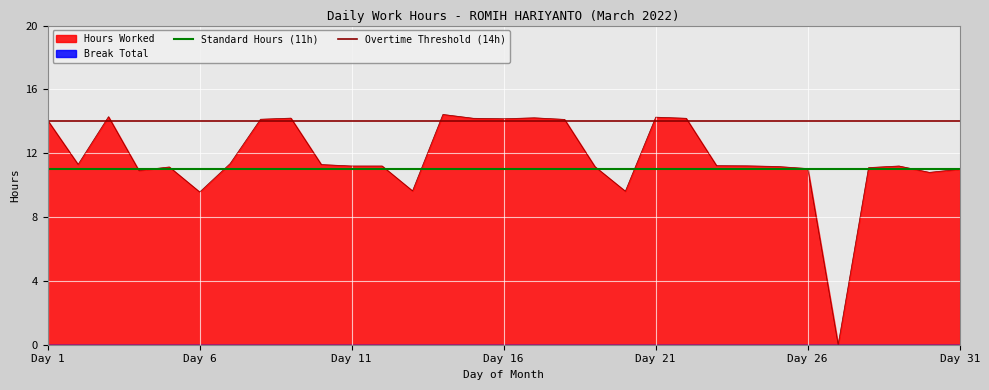

The value of Overtime Threshold (14h) at Day 1 is 21. True or false?

False